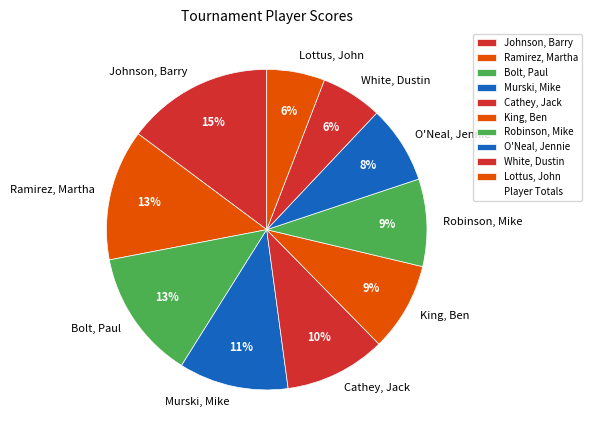

Combined, do O'Neal, Jennie and Bolt, Paul account for over 50%?

No